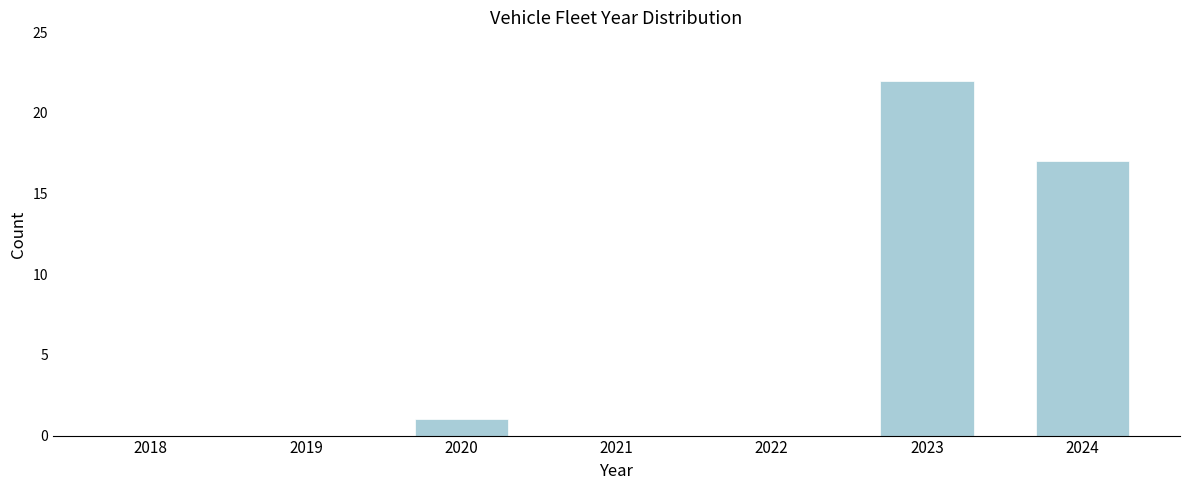

Reading left to right, extract all data points from this chart.

2018=0	2019=0	2020=1	2021=0	2022=0	2023=22	2024=17